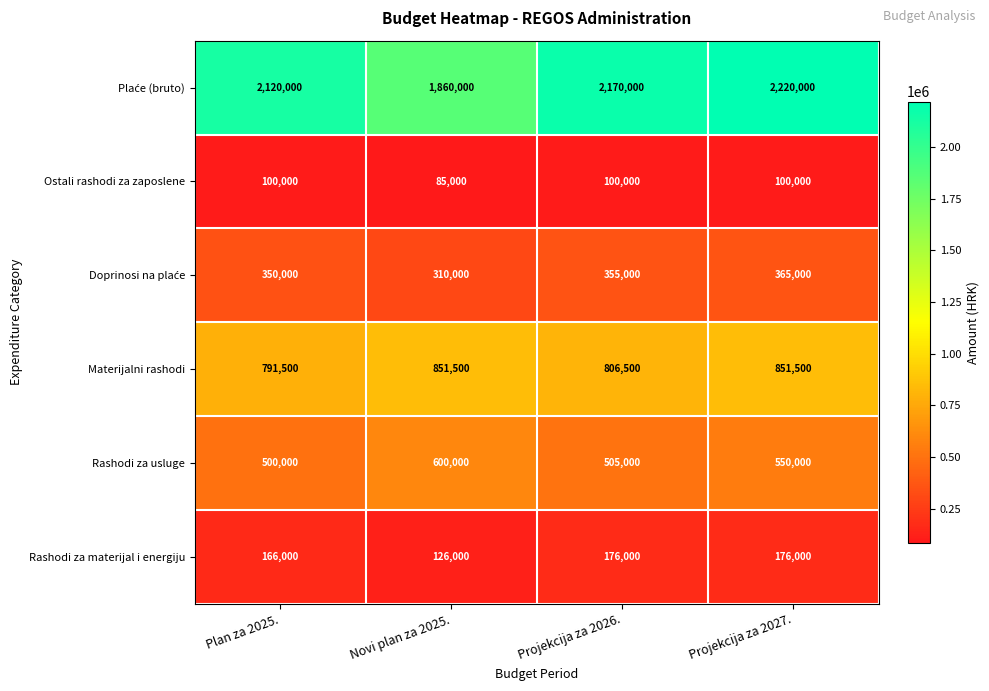

What is the sum of the Rashodi za usluge values at Plan za 2025. and Novi plan za 2025.?

1100000